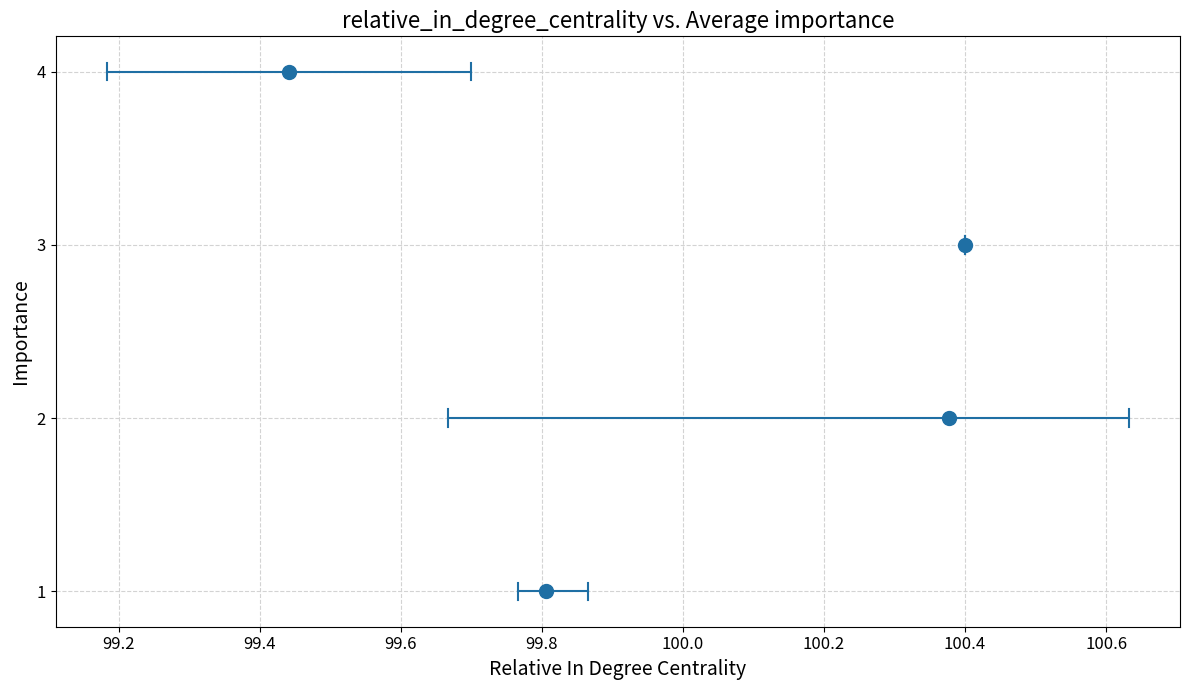

What is the range of Y values (max minus min)?

3